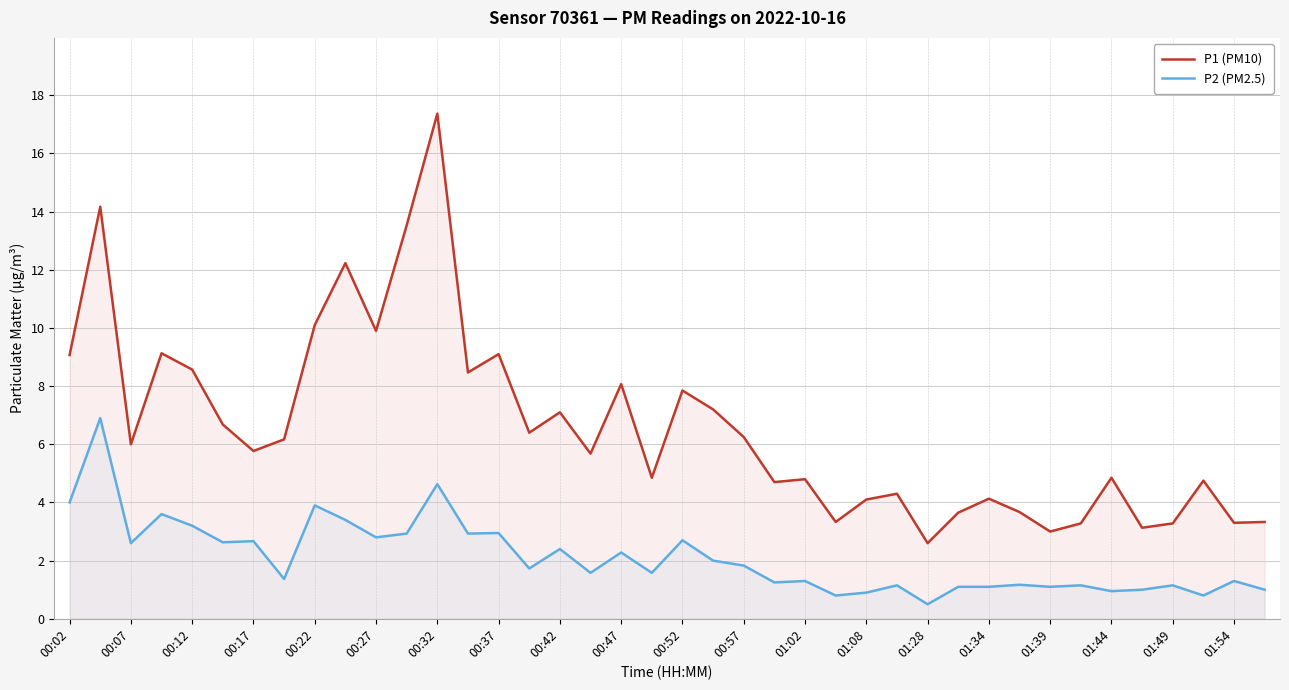

Which series has the largest range (max minus min)?

P1 (PM10)